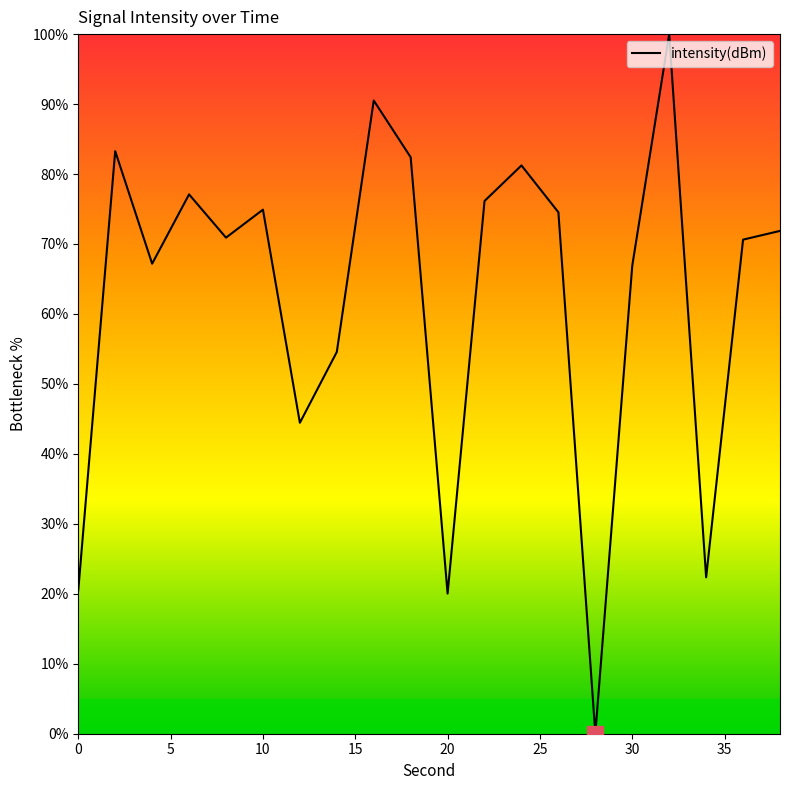

What is the greatest value displayed?

100.0